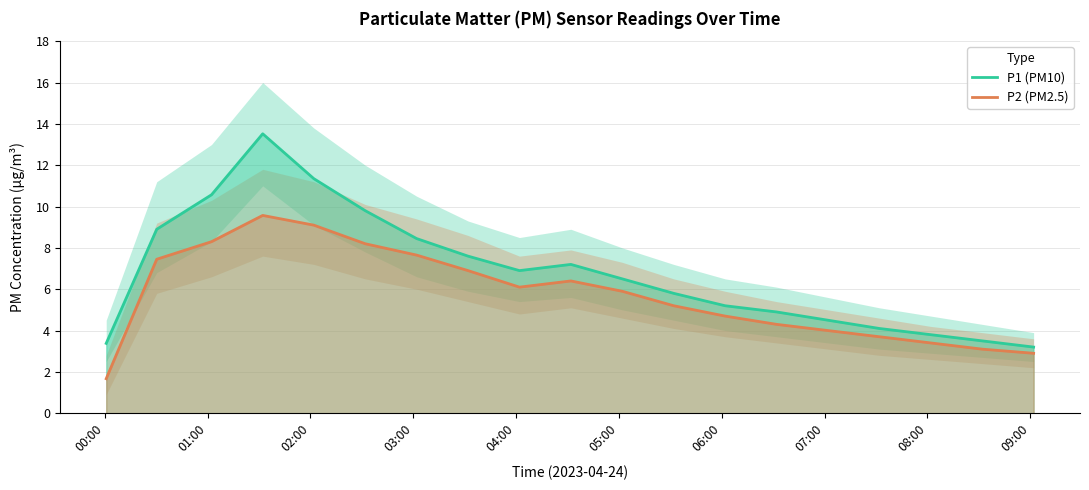

What are all the series names shown in the legend?

P1 (PM10), P2 (PM2.5)